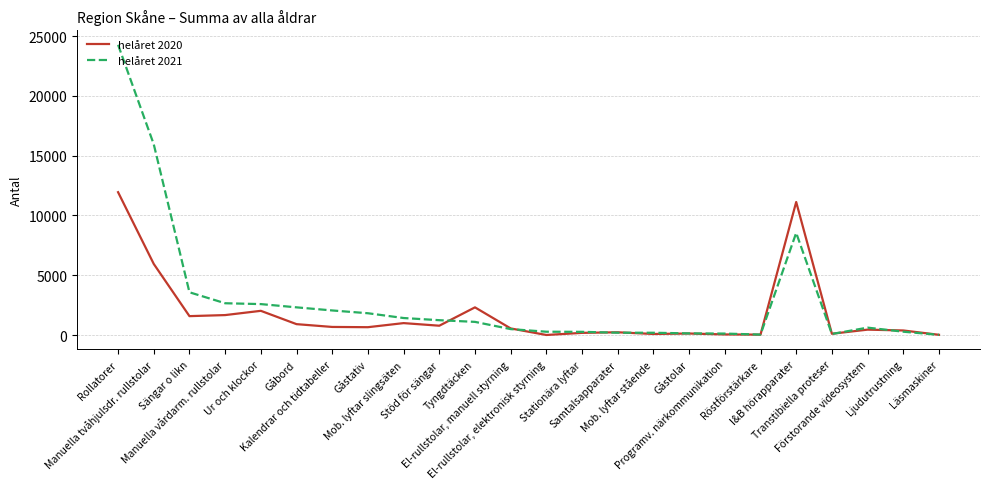

How many distinct data groups are displayed?

2